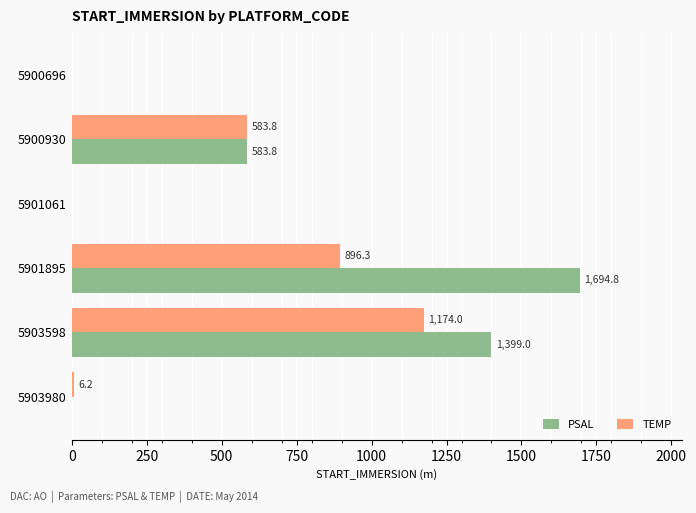

What is the average value of the TEMP series?

443.4